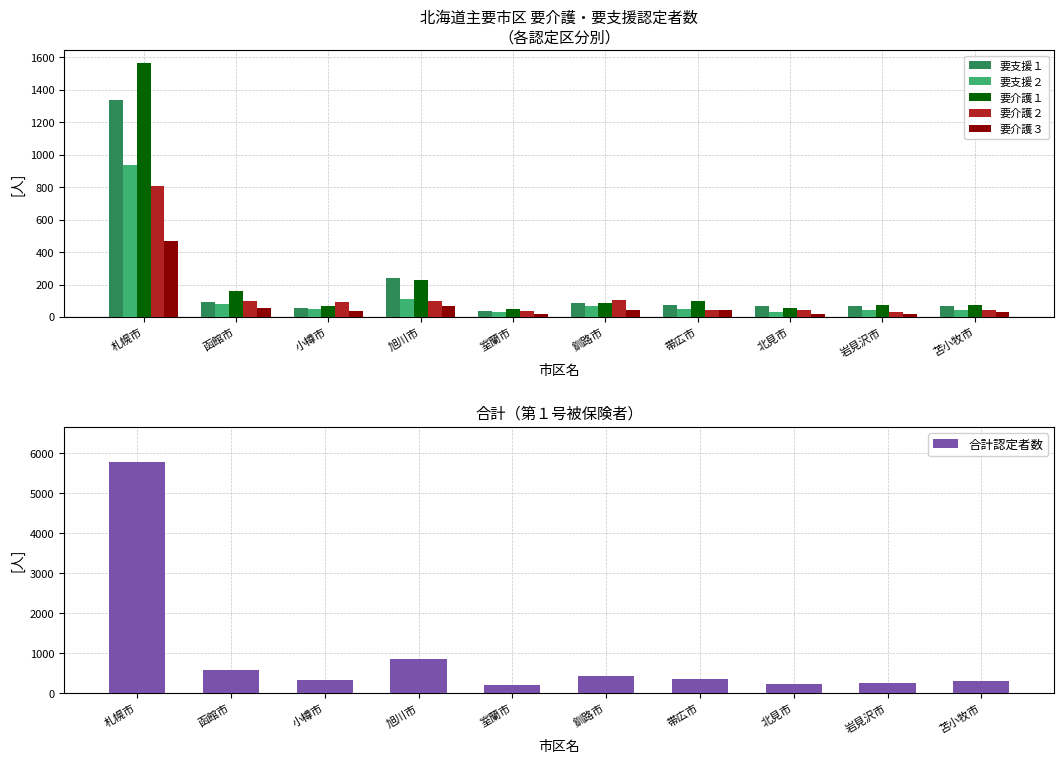

What is the average value of the 要介護１ series?

246